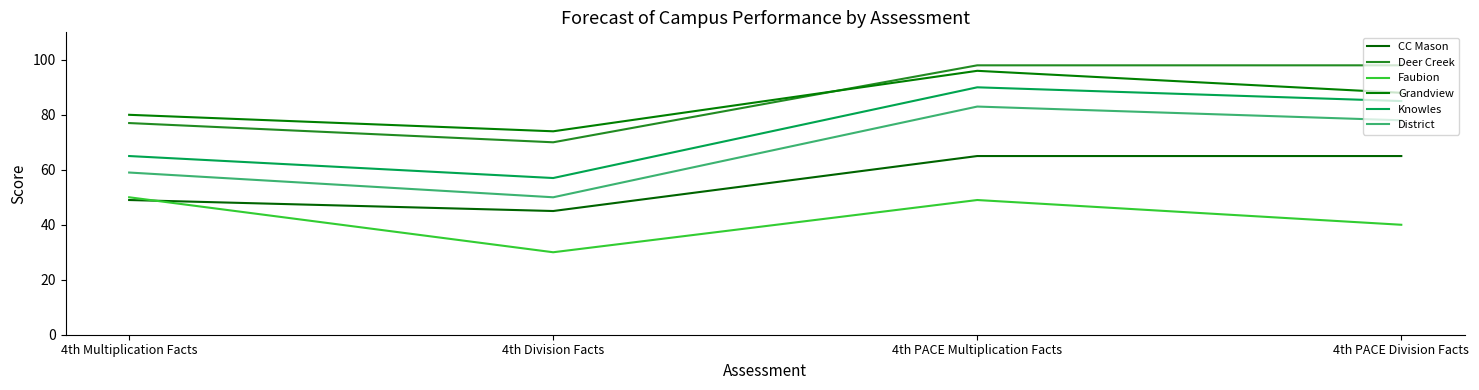

What position from the left is 4th Division Facts?

2